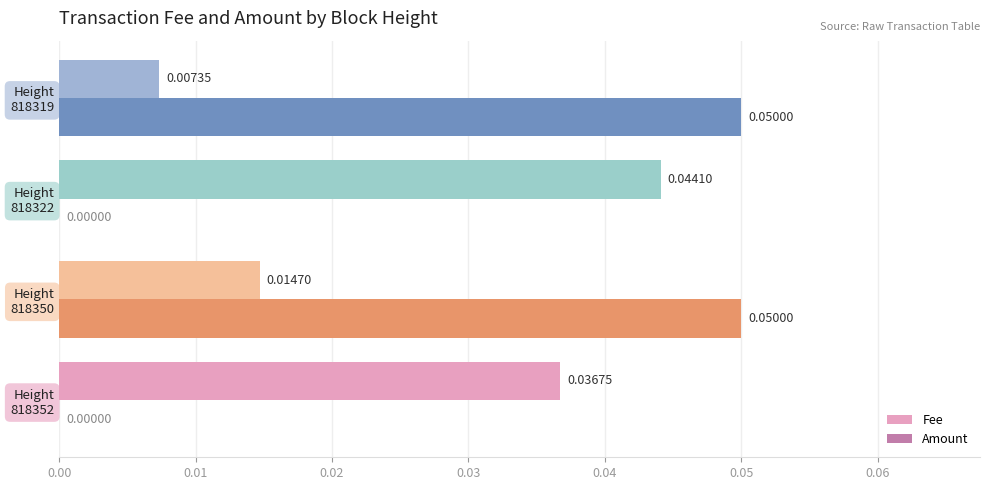

Which series has the largest total across all categories?

Fee